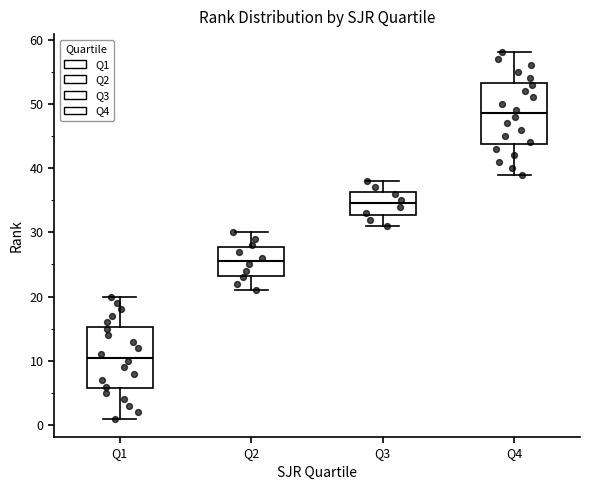

Reading left to right, read every box against the y-axis: the position of its median line, the range the box covers, and the ends of its whiskers. The values are not printed on the chart, so give them approximately, as read against the axis.

Q1: median 11, box 6 to 15, whiskers 1 to 20
Q2: median 26, box 23 to 28, whiskers 21 to 30
Q3: median 35, box 33 to 36, whiskers 31 to 38
Q4: median 49, box 44 to 53, whiskers 39 to 58